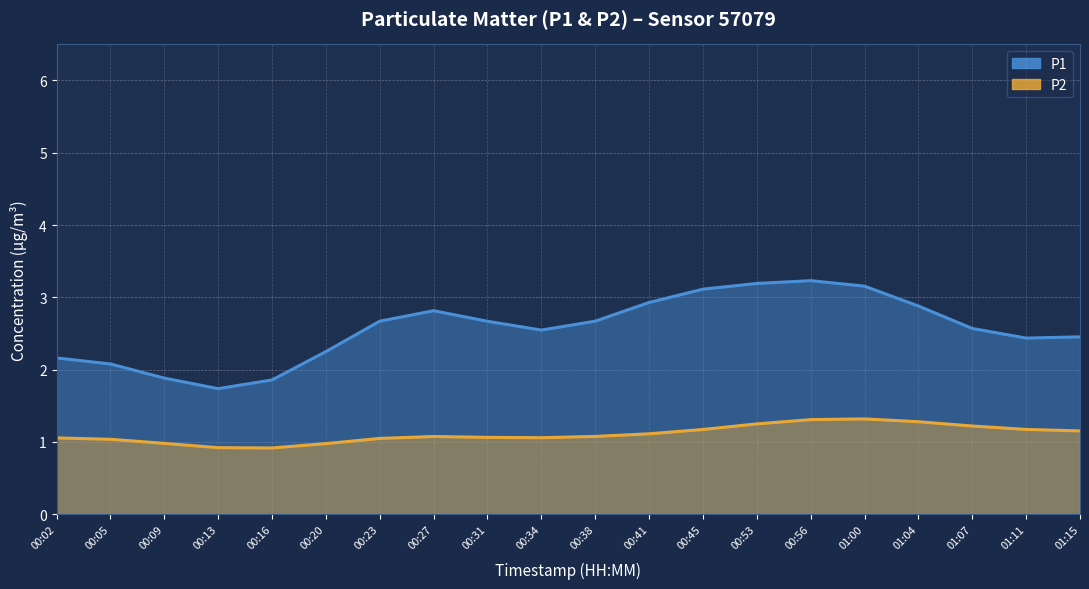

List the series in order of their peak value, highest first.

P1, P2